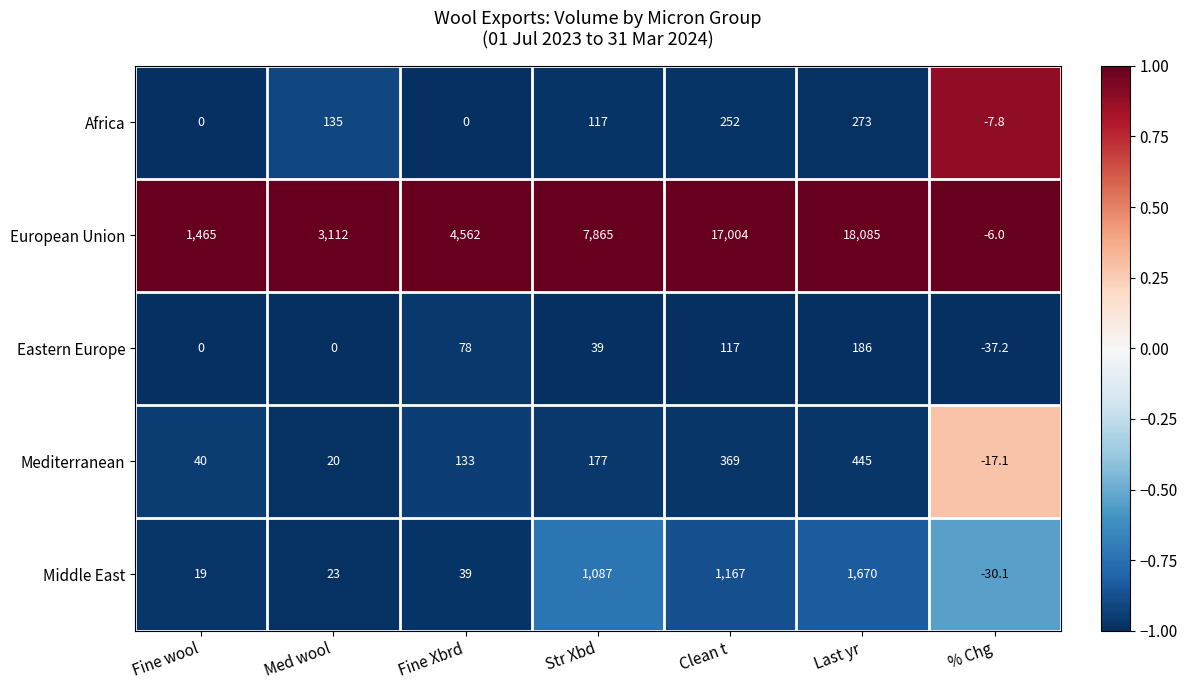

Read the European Union value at Last yr.

18085.0